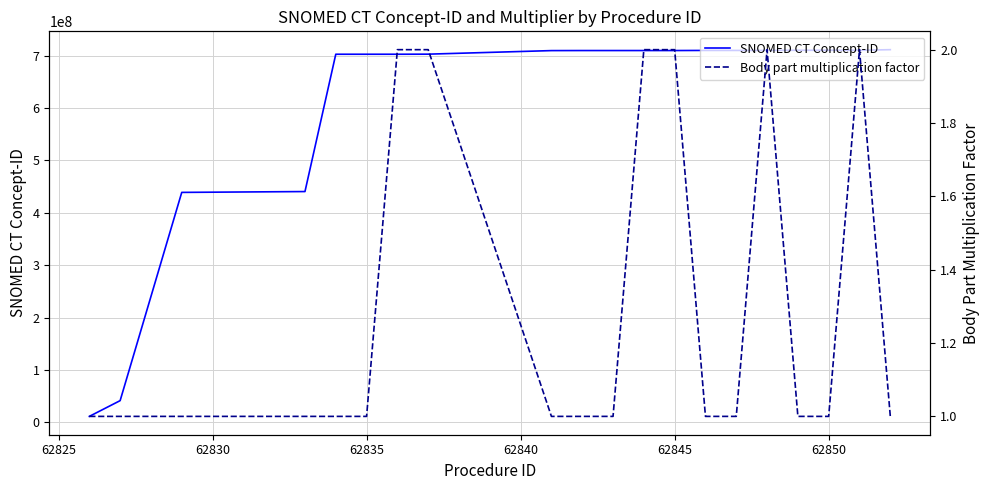

What is the highest value of the SNOMED CT Concept-ID series?

711304008